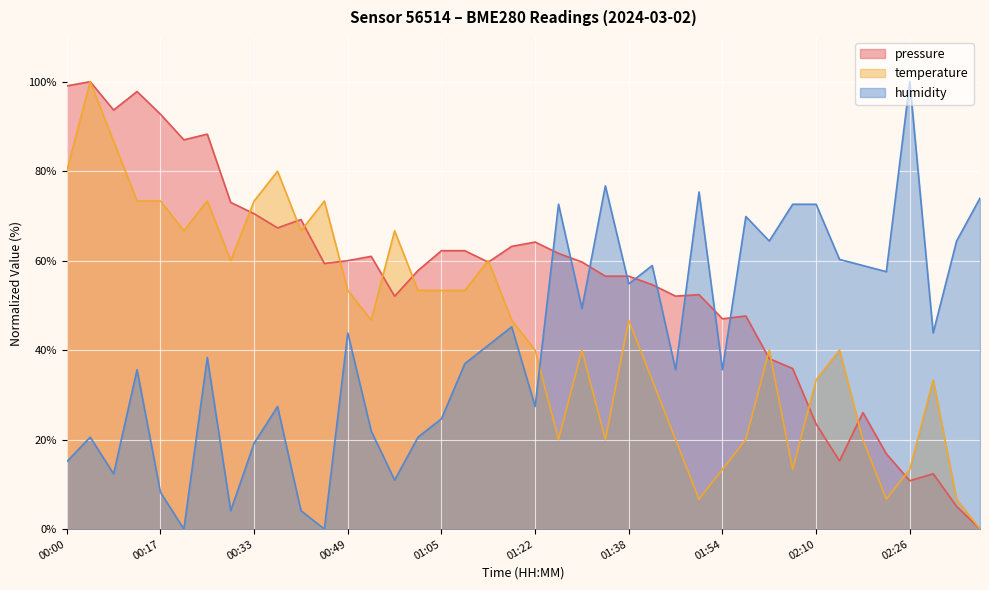

Count the number of data series in this chart.

3